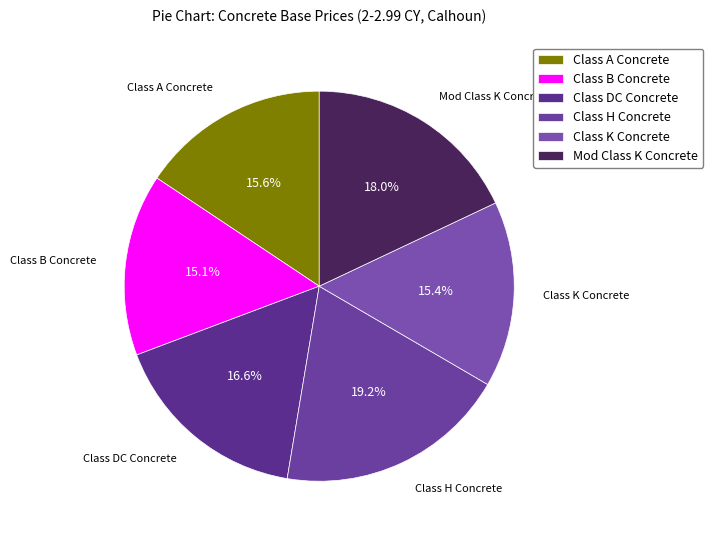

Count the number of slices in the pie.

6